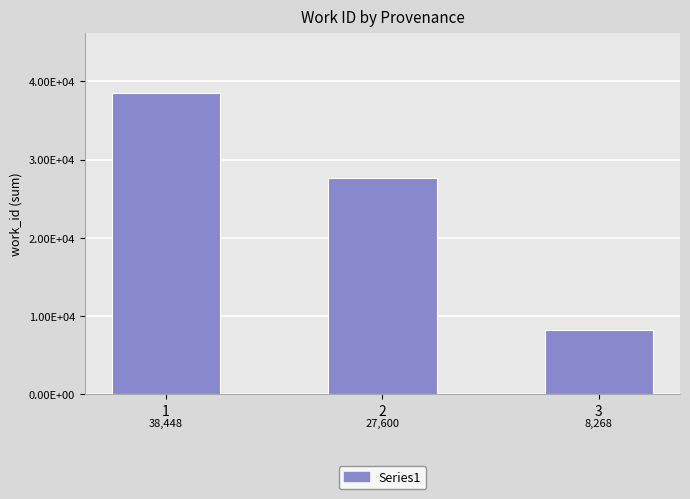

Are the bars horizontal?

No